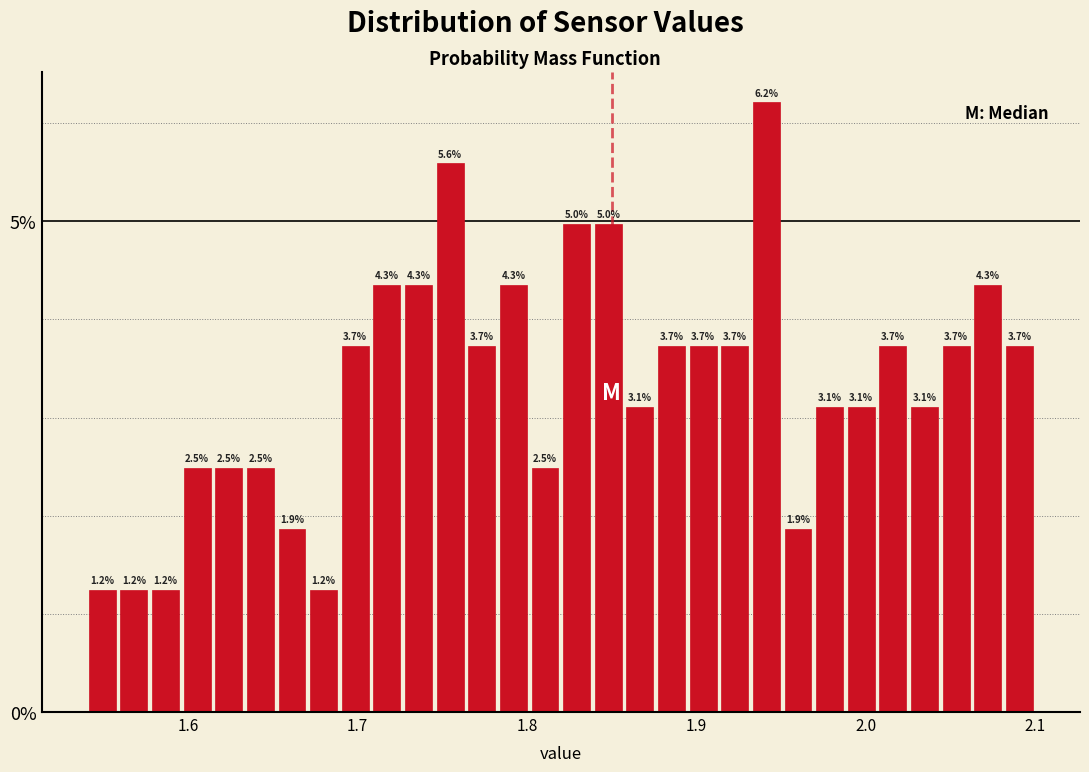

Around what value on the x-axis is the tallest bar? Give the approximate position of its centre, as read against the axis.

1.94